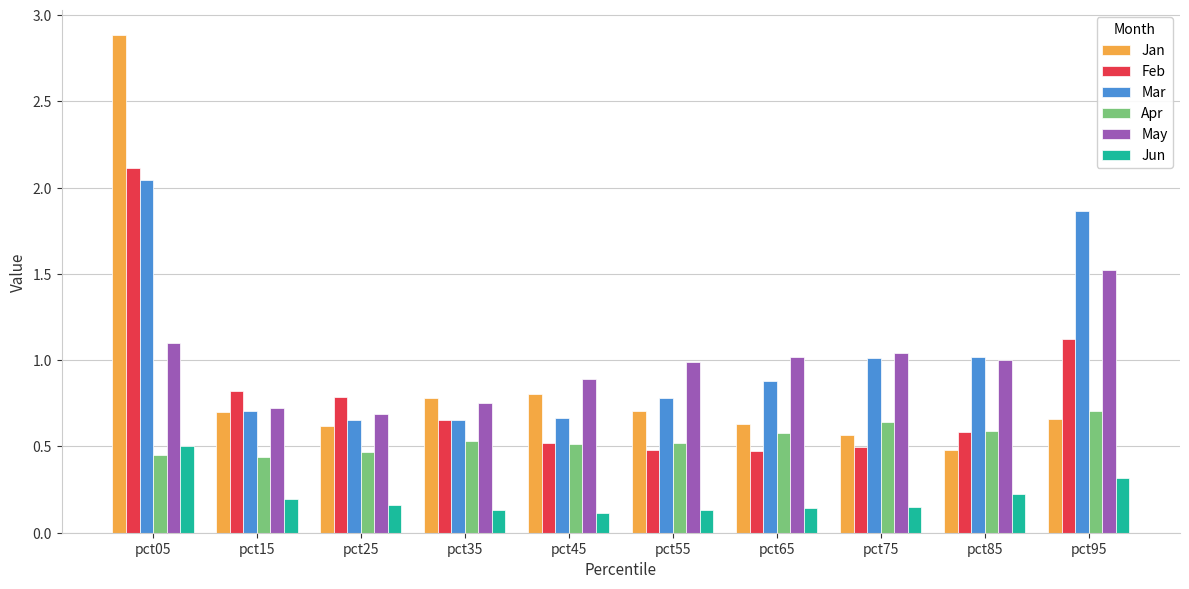

At which category is the sum across all series the highest?

pct05